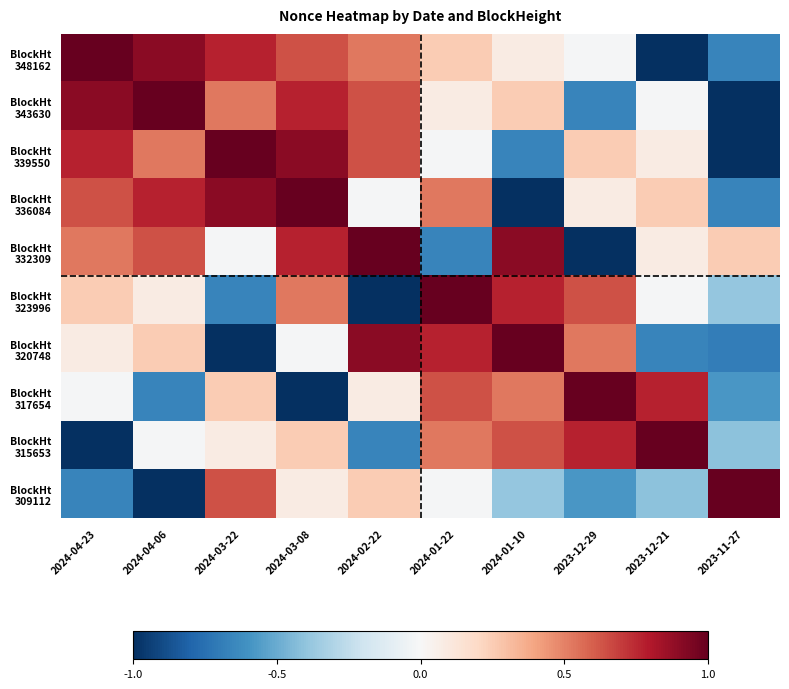

At how many categories does at least one series exceed 0?

10